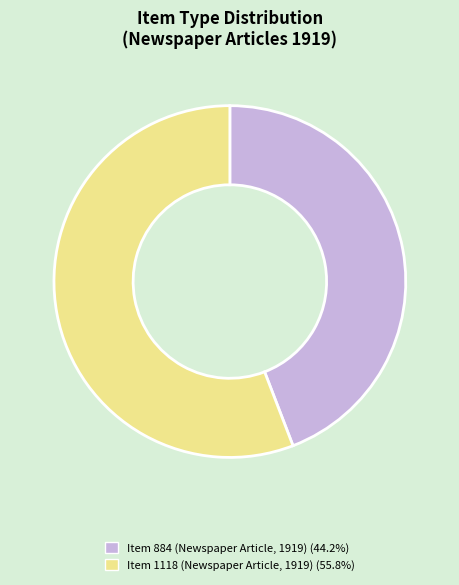

Rank the categories by value from lowest to highest.

Item 884 (Newspaper Article, 1919), Item 1118 (Newspaper Article, 1919)